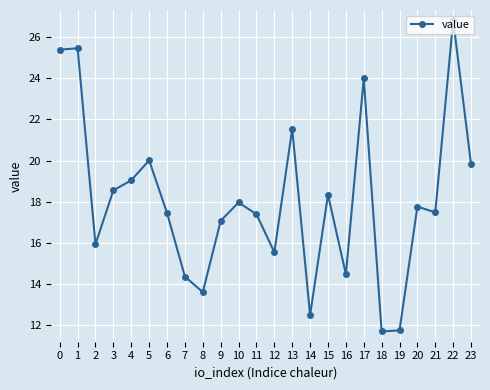

What is the greatest value displayed?

26.8